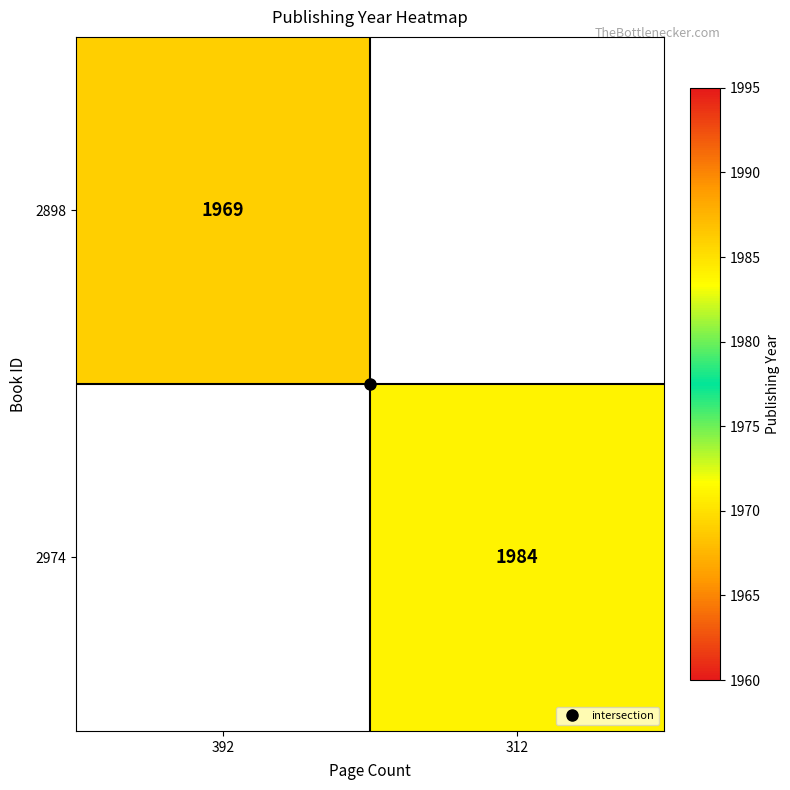

True or false: 2898 has a value of 1969.0 at 392.

True